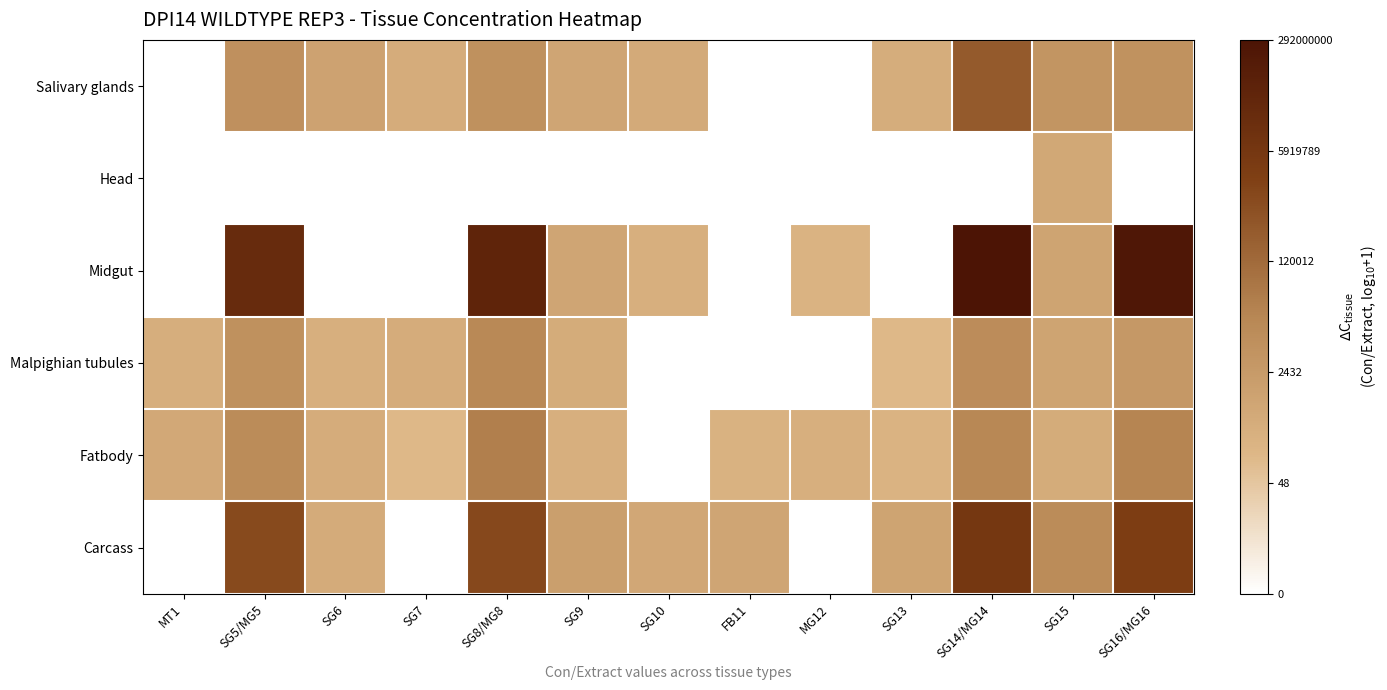

Reading right to left, what are all the values shown in this chart?

Salivary glands: SG16/MG16=3.7	SG15=3.6	SG14/MG14=5.5	SG13=2.6	MG12=0.0	FB11=0.0	SG10=2.7	SG9=2.9	SG8/MG8=3.8	SG7=2.6	SG6=3.0	SG5/MG5=3.8	MT1=0.0
Head: SG16/MG16=0.0	SG15=2.8	SG14/MG14=0.0	SG13=0.0	MG12=0.0	FB11=0.0	SG10=0.0	SG9=0.0	SG8/MG8=0.0	SG7=0.0	SG6=0.0	SG5/MG5=0.0	MT1=0.0
Midgut: SG16/MG16=8.3	SG15=3.0	SG14/MG14=8.5	SG13=0.0	MG12=2.3	FB11=0.0	SG10=2.5	SG9=2.9	SG8/MG8=7.7	SG7=0.0	SG6=0.0	SG5/MG5=7.3	MT1=0.0
Malpighian tubules: SG16/MG16=3.5	SG15=3.0	SG14/MG14=4.0	SG13=2.1	MG12=0.0	FB11=0.0	SG10=0.0	SG9=2.6	SG8/MG8=4.1	SG7=2.6	SG6=2.5	SG5/MG5=3.8	MT1=2.5
Fatbody: SG16/MG16=4.3	SG15=2.6	SG14/MG14=4.2	SG13=2.3	MG12=2.5	FB11=2.4	SG10=0.0	SG9=2.5	SG8/MG8=4.5	SG7=2.1	SG6=2.6	SG5/MG5=4.0	MT1=2.8
Carcass: SG16/MG16=6.4	SG15=4.0	SG14/MG14=6.8	SG13=3.0	MG12=0.0	FB11=2.9	SG10=2.8	SG9=3.2	SG8/MG8=6.1	SG7=0.0	SG6=2.7	SG5/MG5=6.0	MT1=0.0